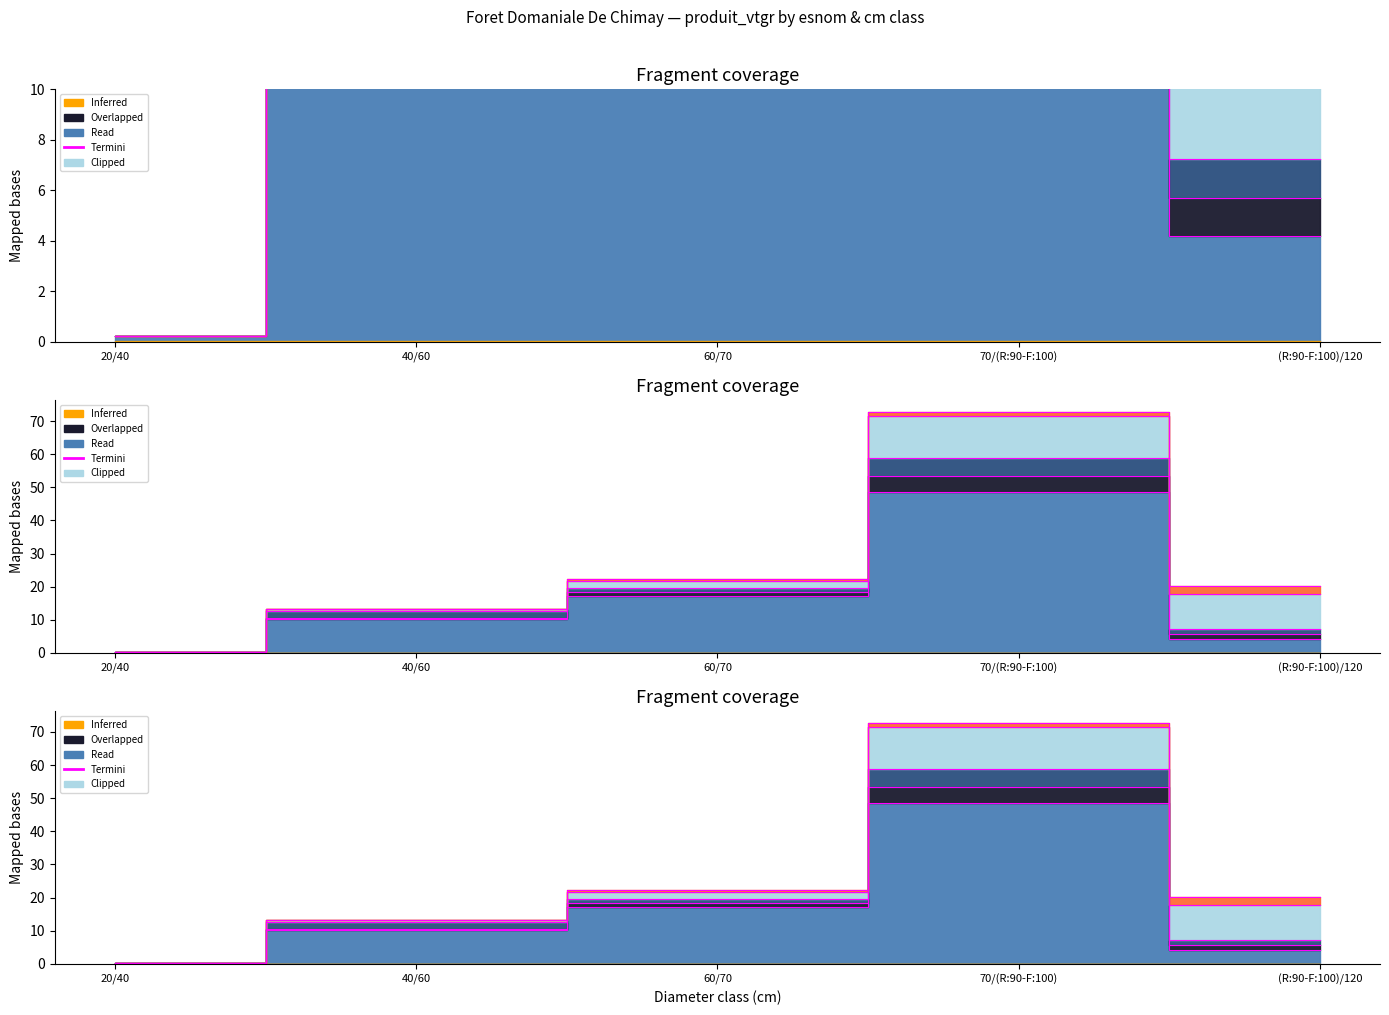

True or false: ERABLE and CHARME intersect in this chart.

False